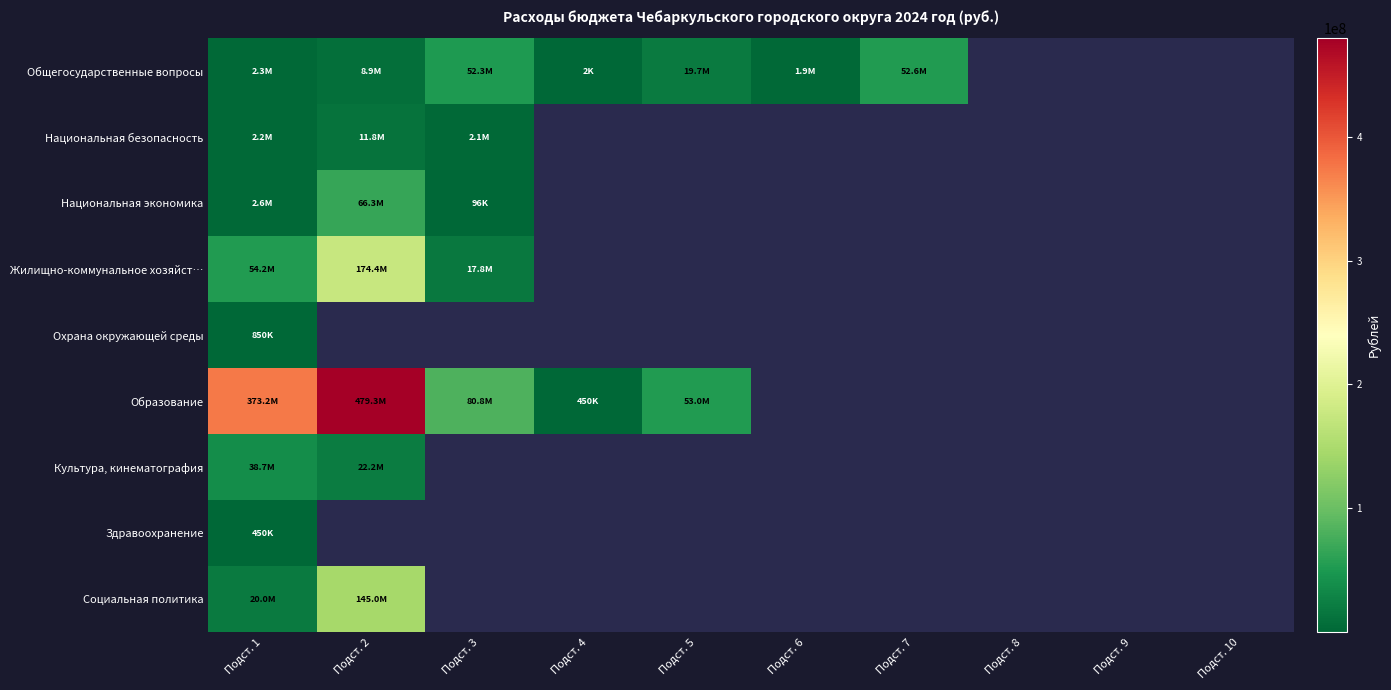

Which series has the widest spread of values?

Образование